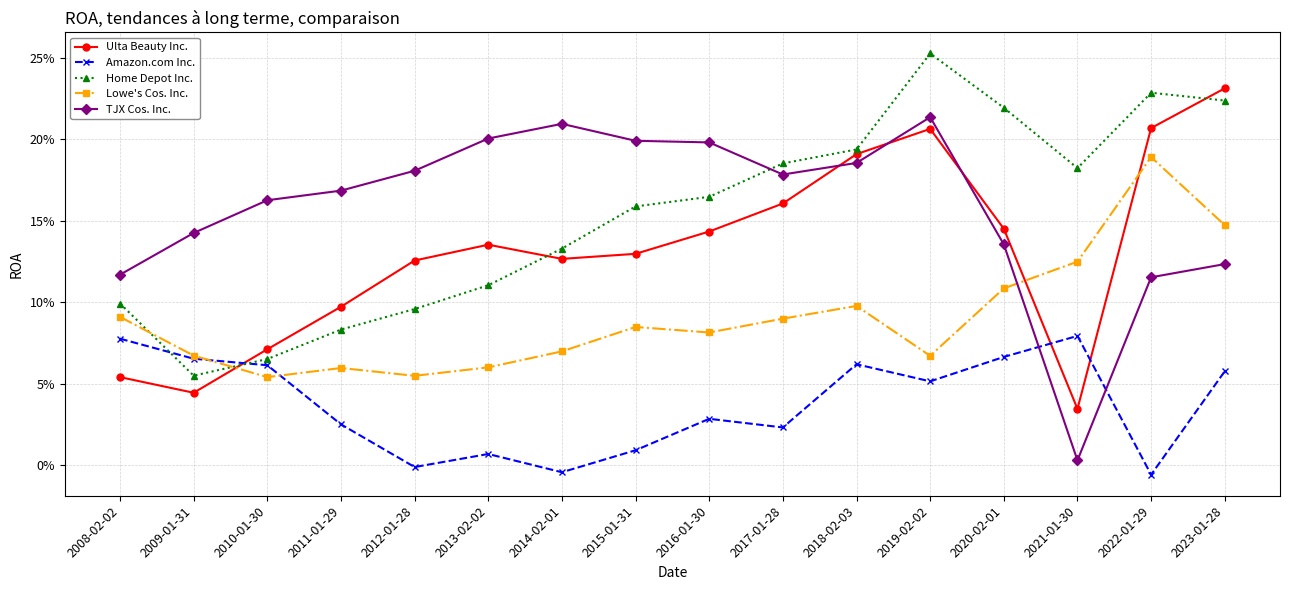

Rank the series by their maximum value, from highest to lowest.

Home Depot Inc., Ulta Beauty Inc., TJX Cos. Inc., Lowe's Cos. Inc., Amazon.com Inc.